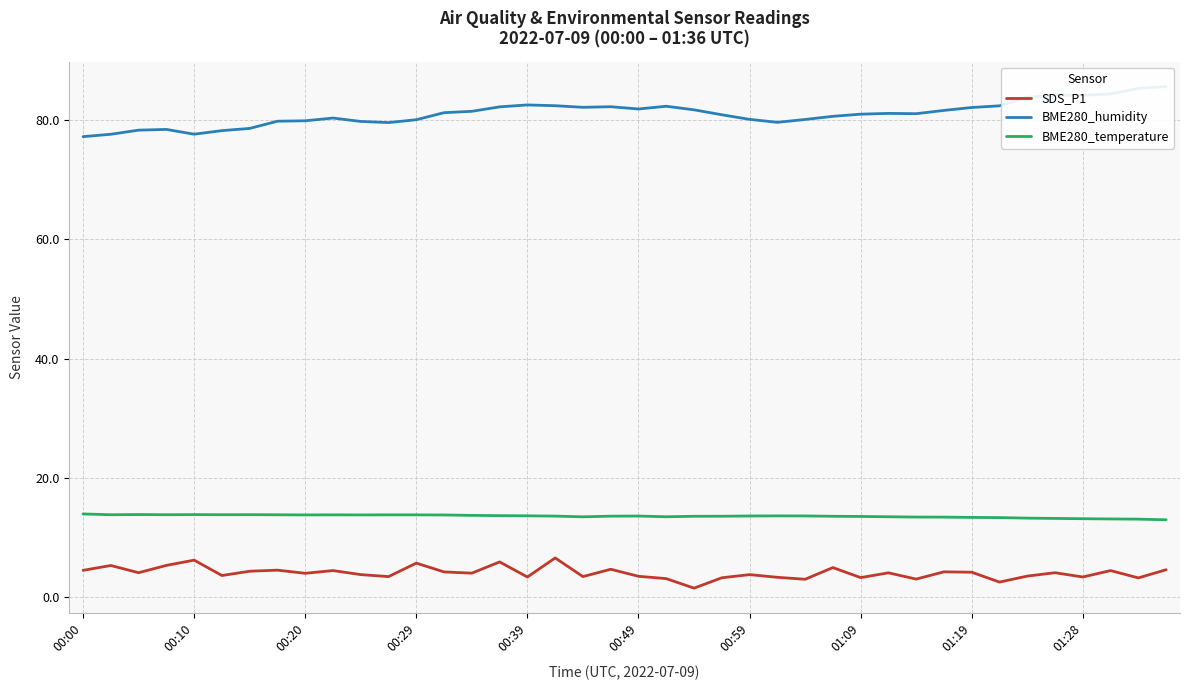

List the series in order of their peak value, lowest first.

SDS_P1, BME280_temperature, BME280_humidity